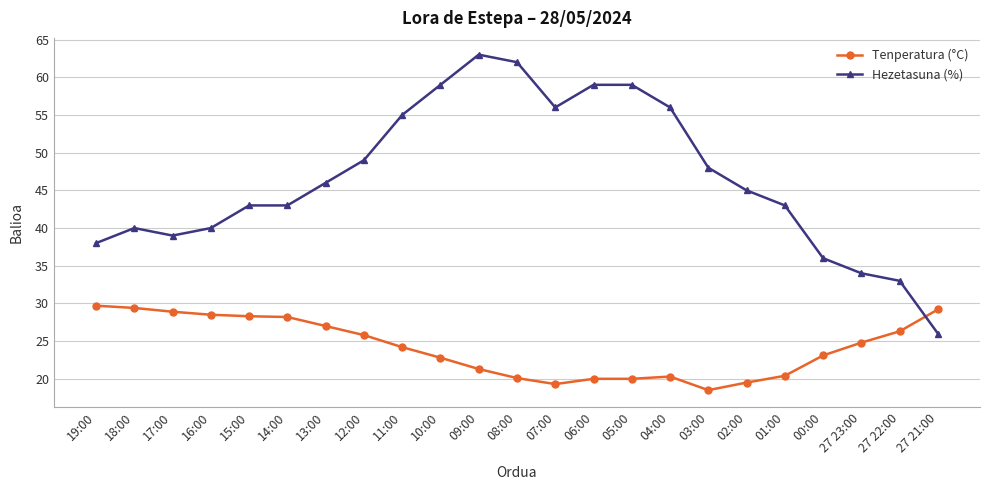

What is the average value of the Tenperatura (°C) series?

24.2